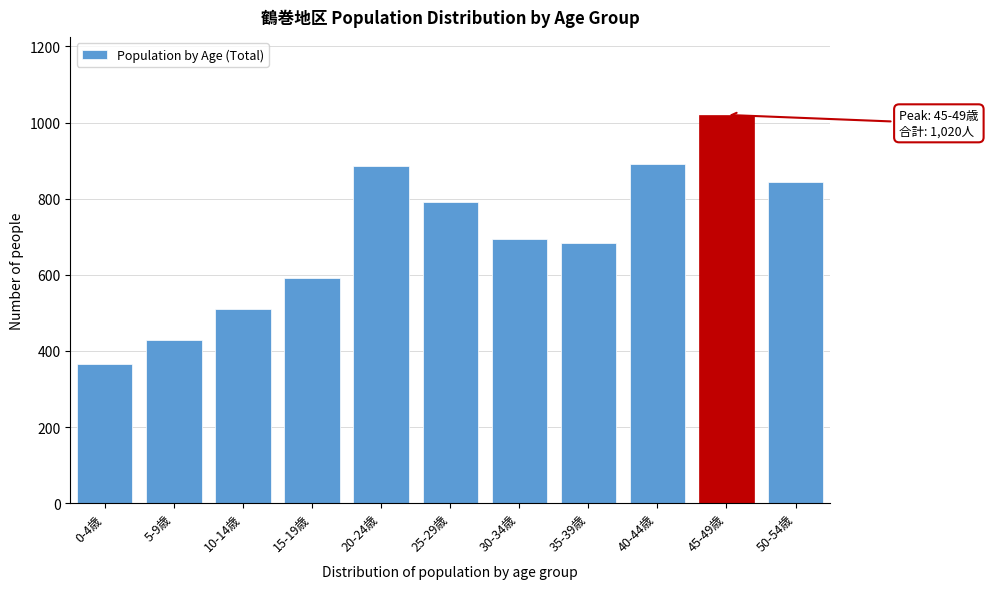

Reading left to right, transcribe all the data shown in this chart.

367	428	509	591	885	791	694	683	891	1020	845